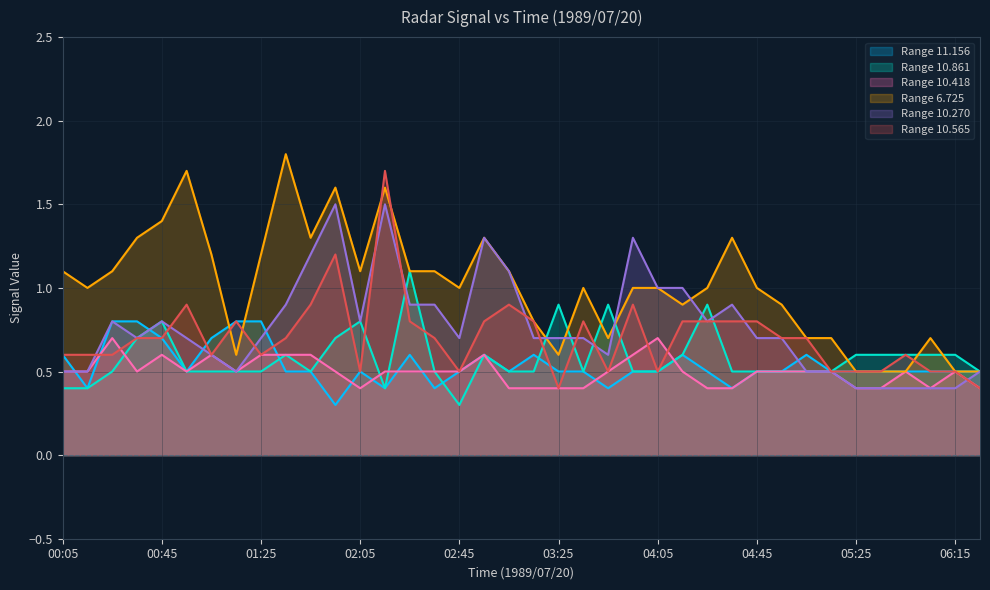

Rank the series at 02:35 from lowest to highest value.

11.156, 10.861, 10.418, 10.565, 10.270, 6.725